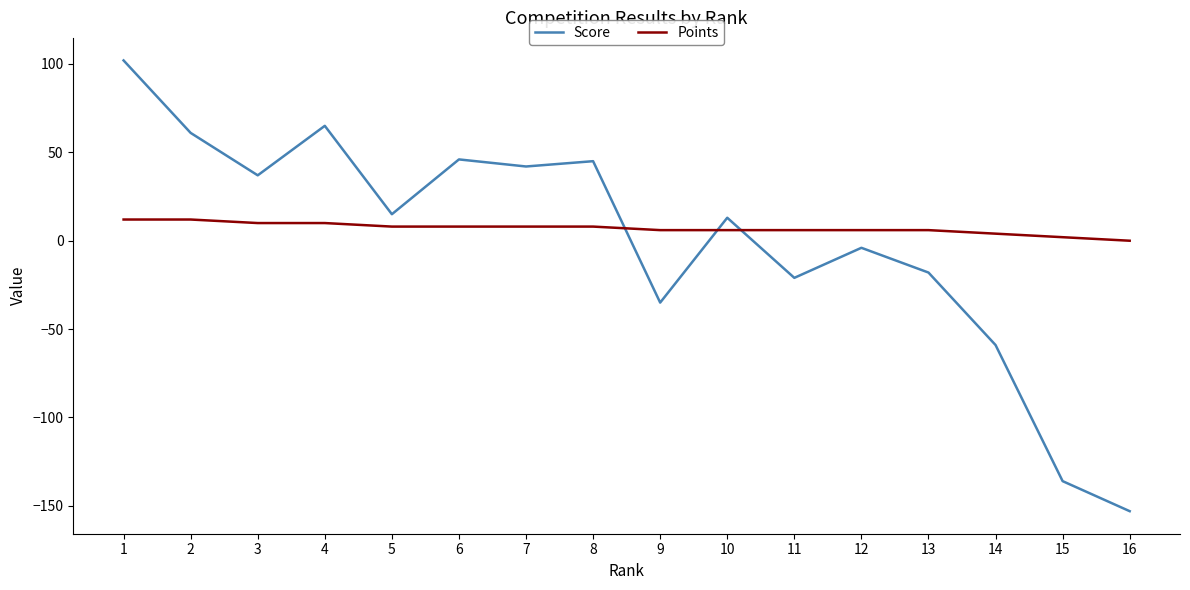

What is the greatest value displayed?

102